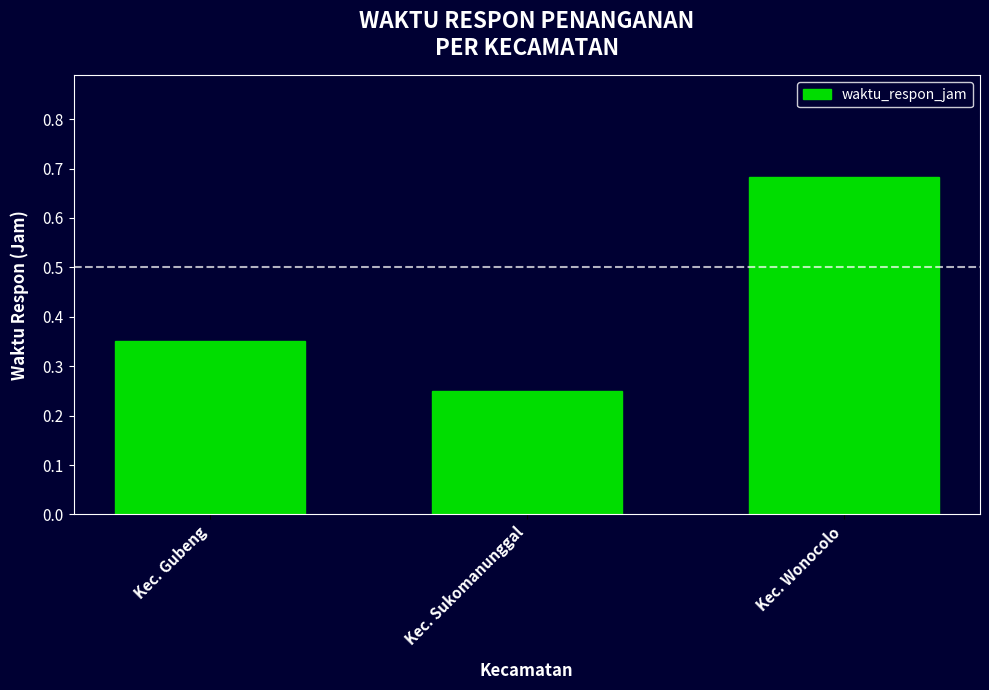

What is the change in value from Kec. Sukomanunggal to Kec. Wonocolo?

+0.4